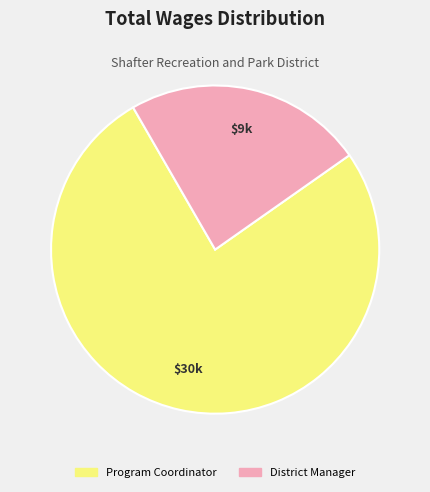

Rank the categories by value from highest to lowest.

Program Coordinator, District Manager